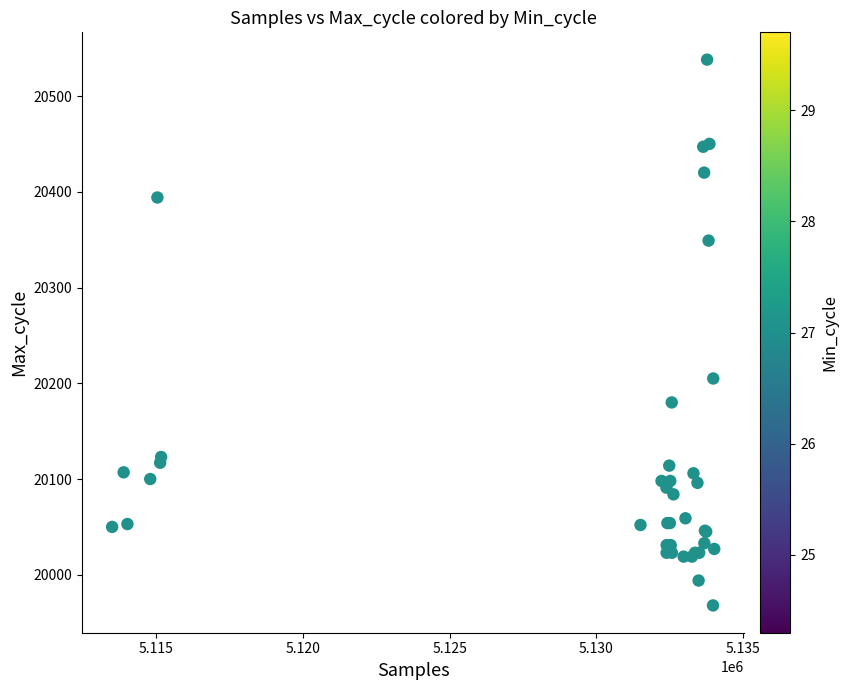

What Y value in the scatter plot is closest to 20253?

20205